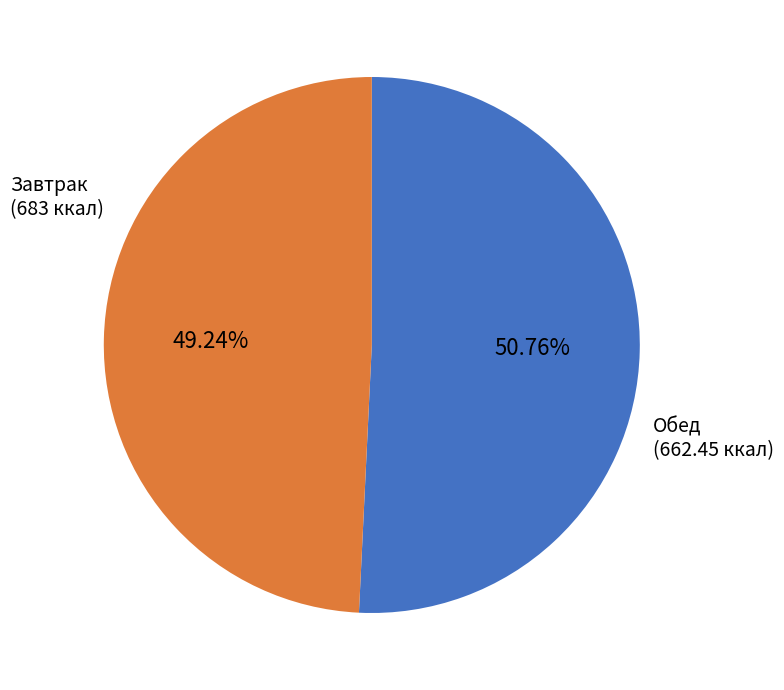

Is there any slice that represents more than half of the pie?

Yes